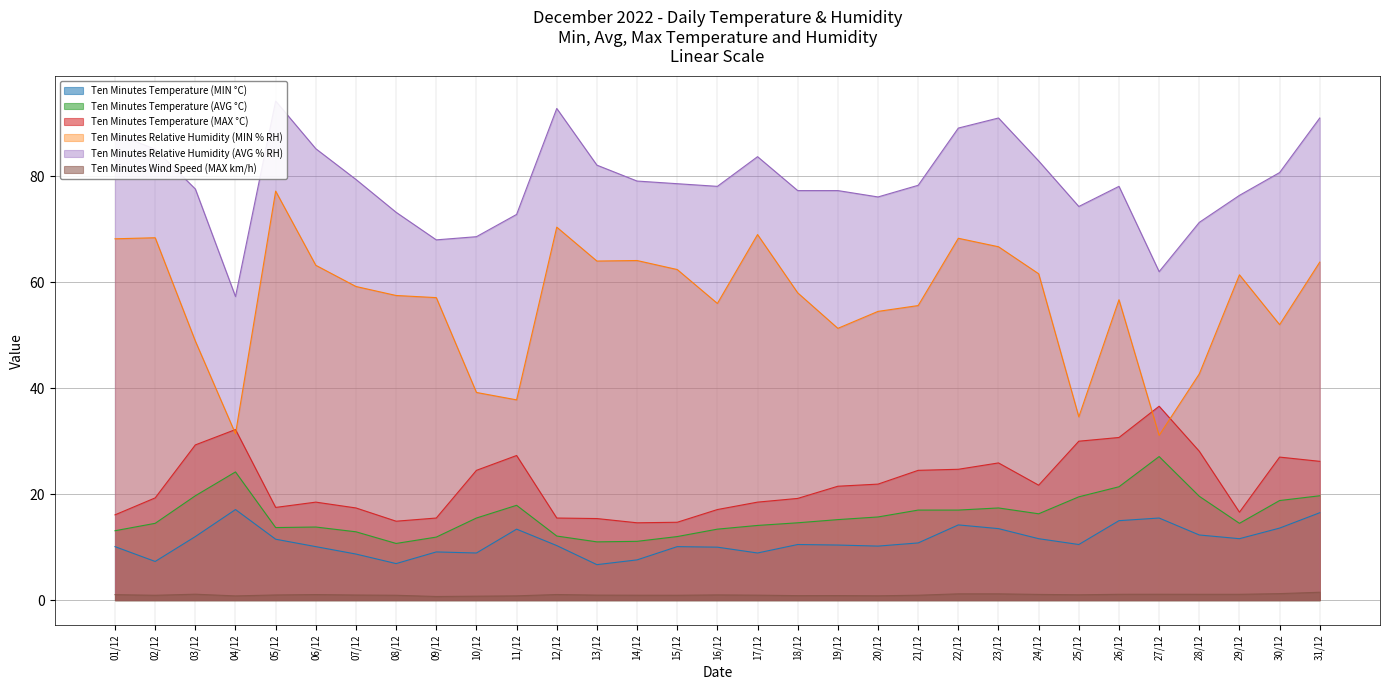

At which label does Ten Minutes Temperature (MIN °C) reach its minimum?

13/12